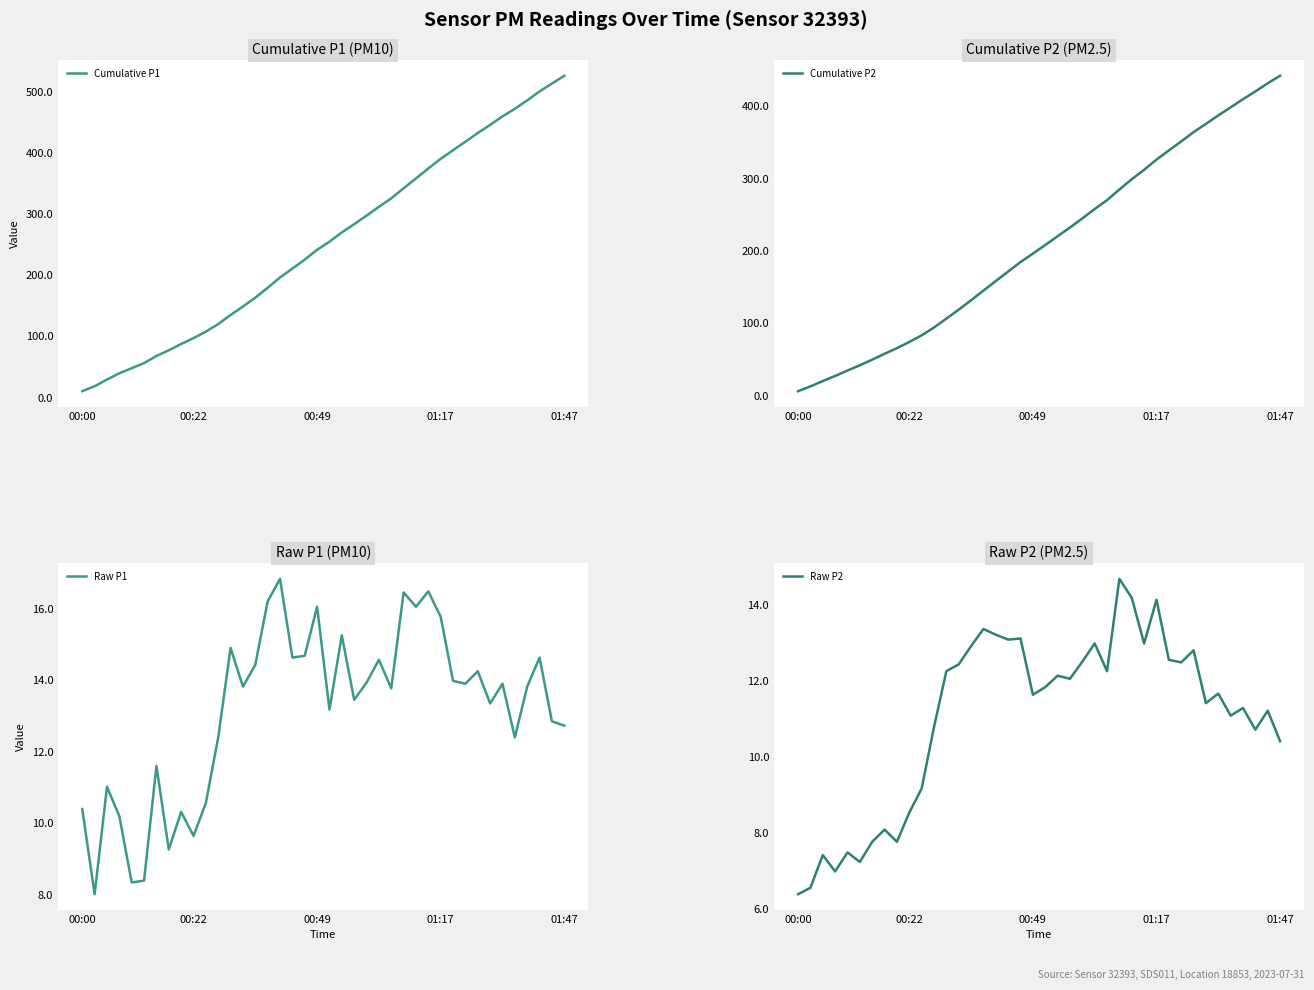

What is the minimum value for Raw P1?

8.0